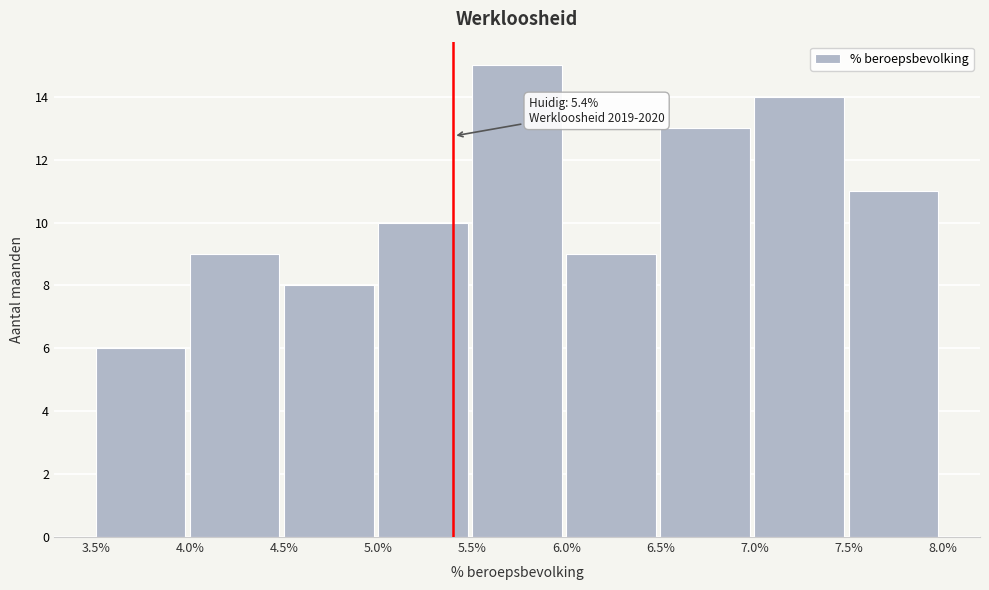

Which range on the x-axis has the tallest bar?

5.5% to 6.0%